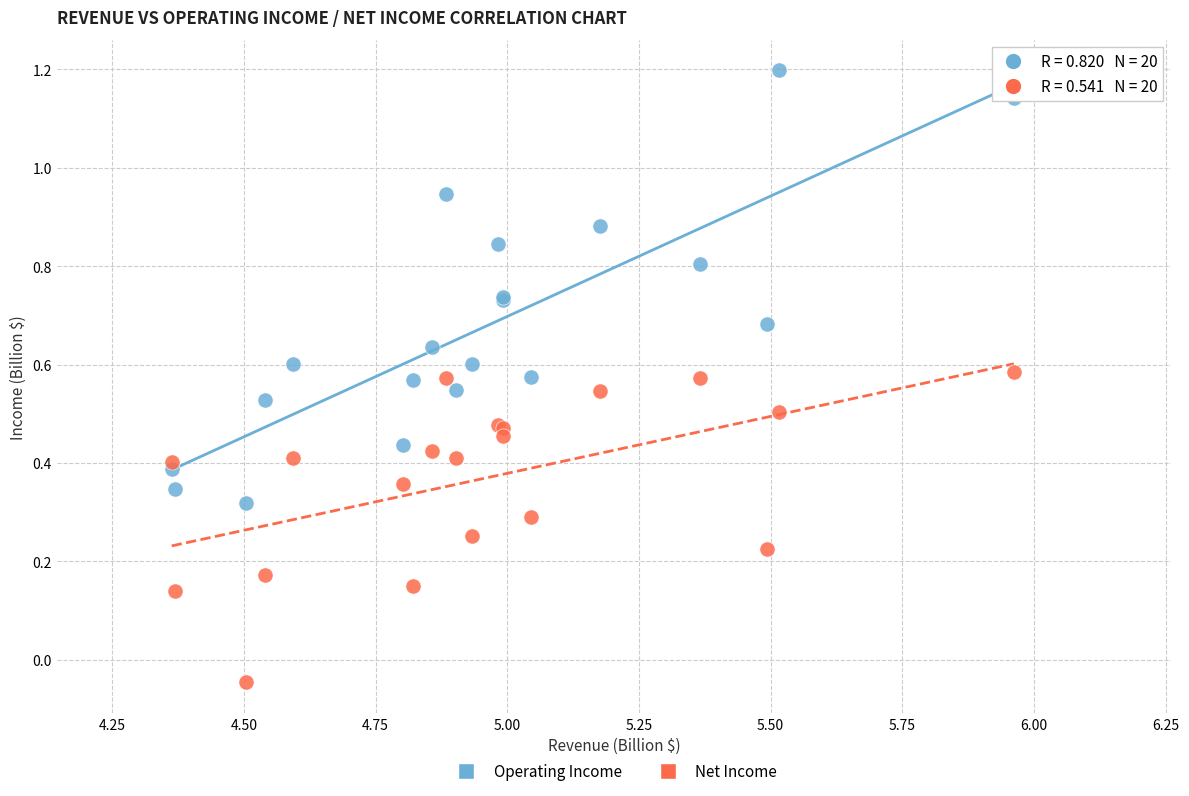

Which series contains the lowest Y value?

Net Income